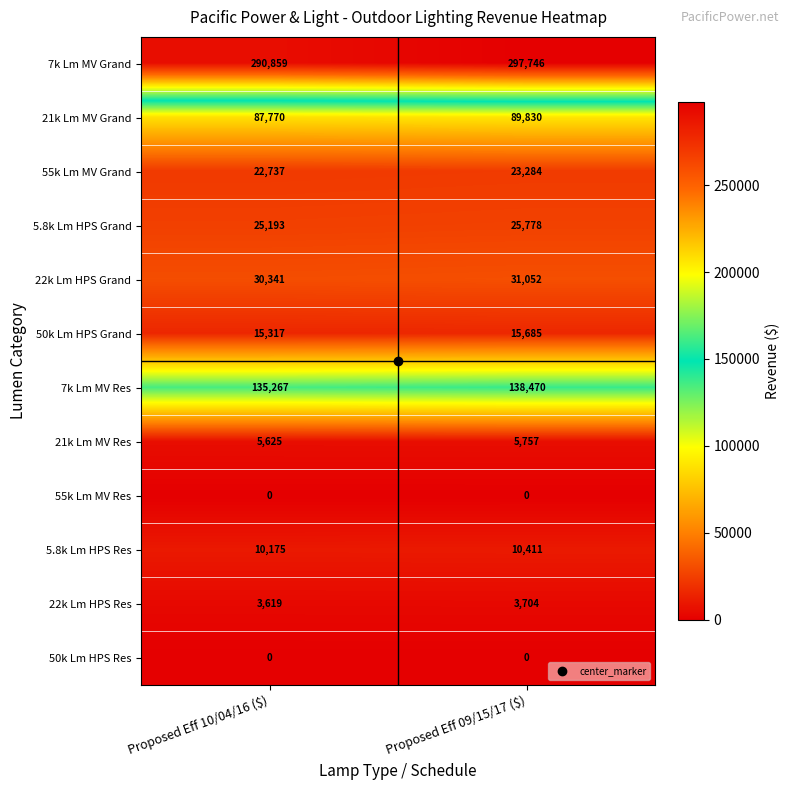

Is it true that 7k Lm MV Res equals 135267 at Proposed Eff 10/04/16 ($)?

True